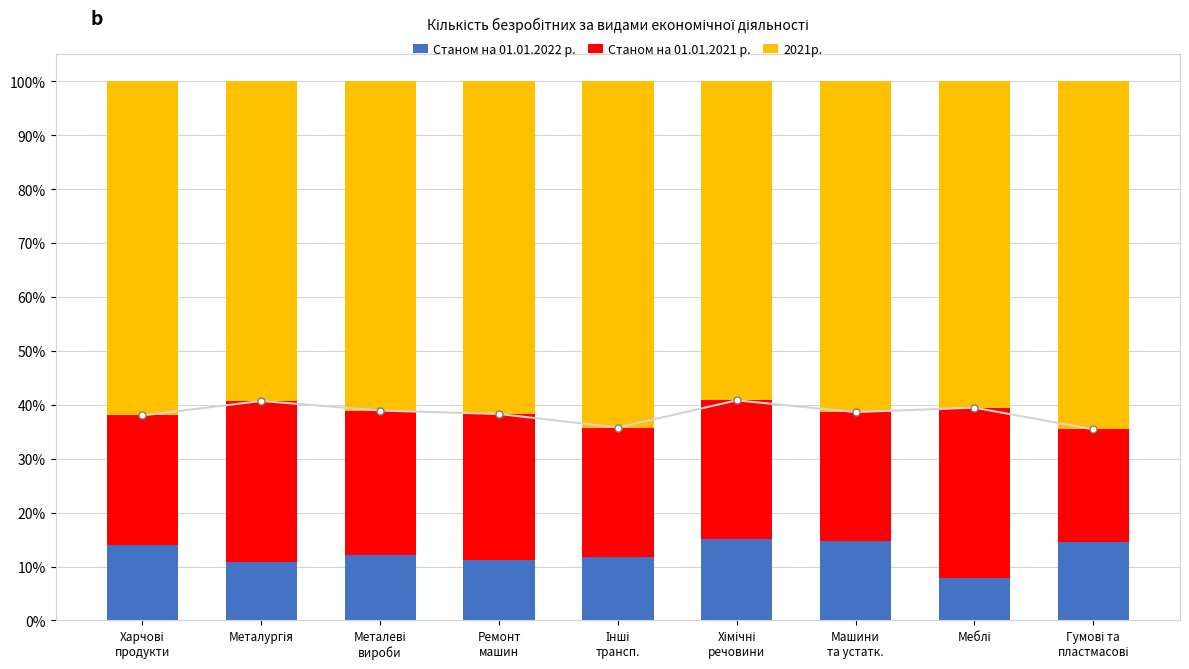

Reading left to right, what are all the values shown in this chart?

Станом на 01.01.2022 р.: 13.9	10.9	12.2	11.1	11.8	15.1	14.8	7.9	14.6
Станом на 01.01.2021 р.: 24.1	29.8	26.7	27.2	24.0	25.7	23.9	31.6	20.9
2021р.: 62.0	59.3	61.1	61.7	64.2	59.2	61.4	60.5	64.6